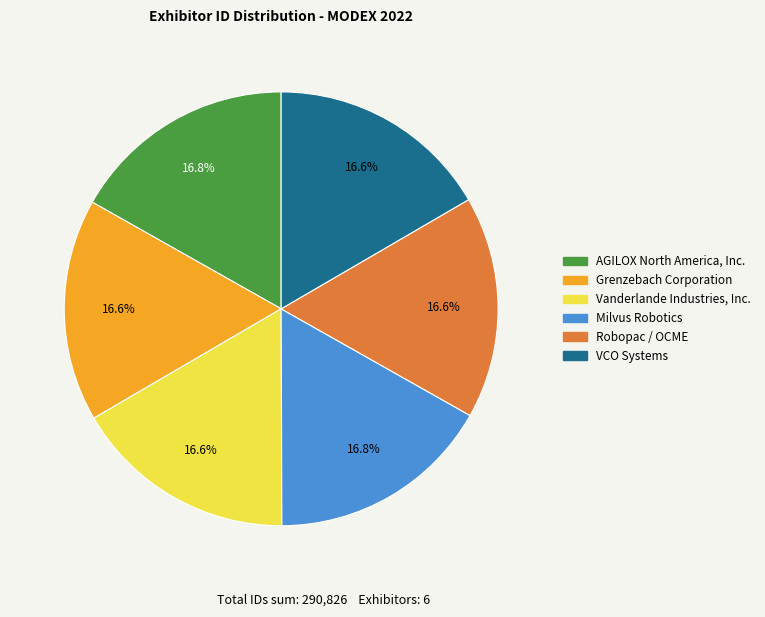

Combined, do AGILOX North America, Inc. and Milvus Robotics account for over 50%?

No